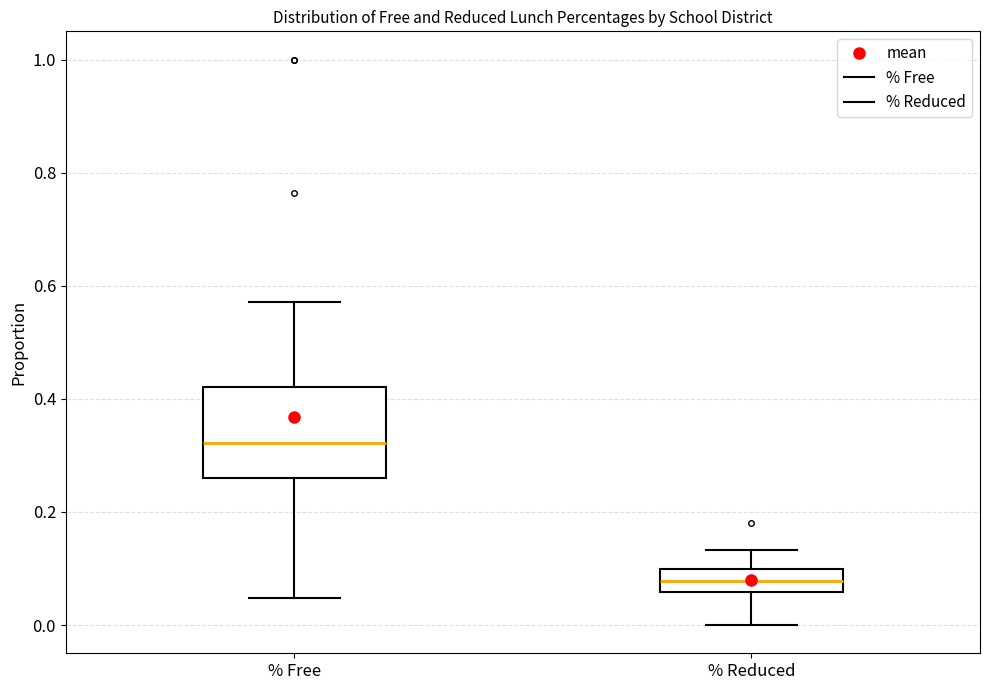

Where does the median line of the box for % Reduced sit on the y-axis? The values are not printed on the chart, so give them approximately, as read against the axis.

0.08